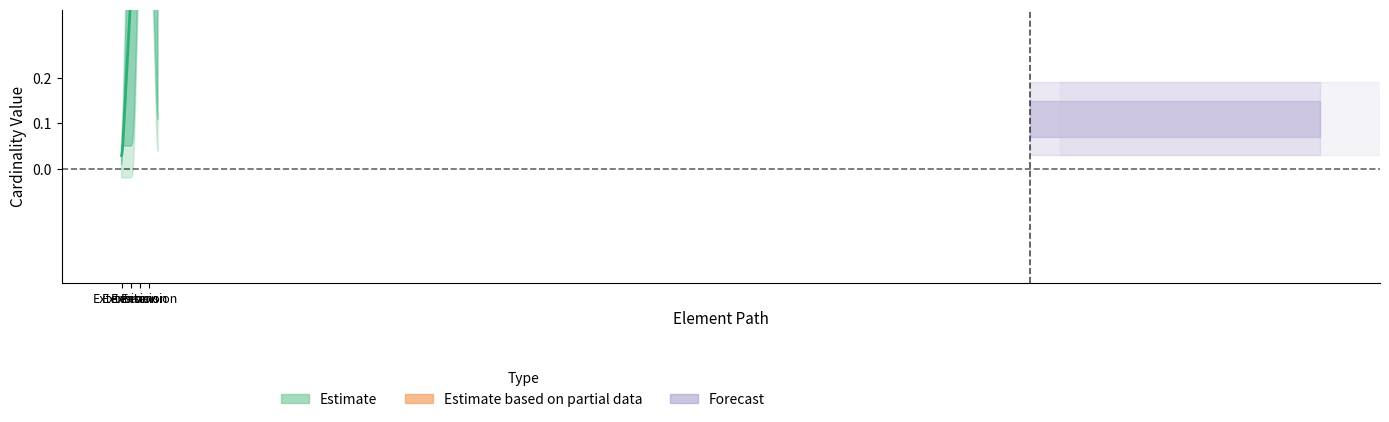

What are all the series names shown in the legend?

Estimate, Estimate based on partial data, Forecast